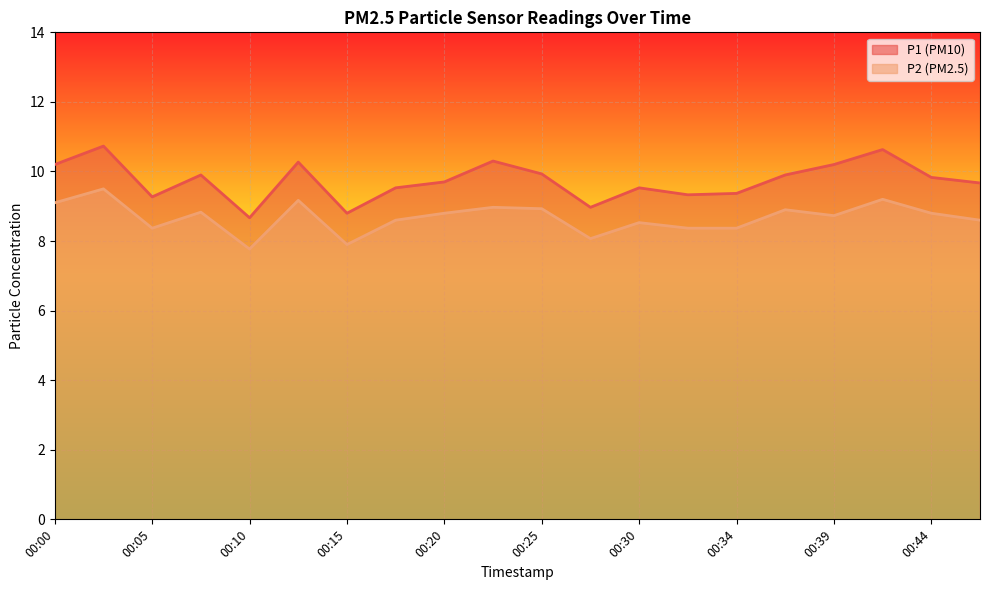

True or false: P1 and P2 cross at least once.

False